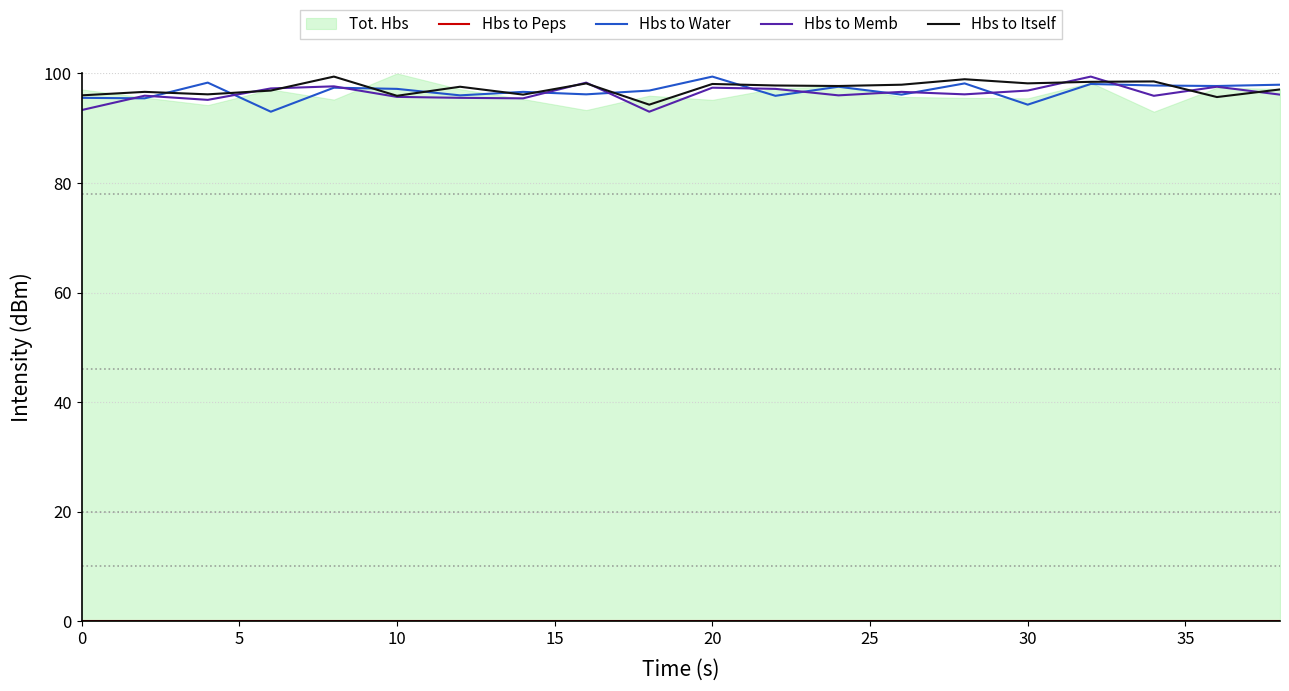

True or false: Hbs to Peps has more than 0 points higher than both neighbors.

False